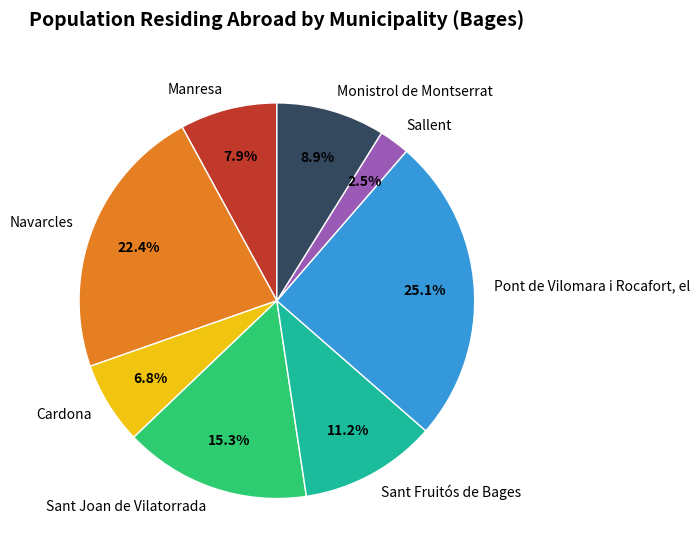

Combined, what portion of the pie is Navarcles and Sallent?

24.9%